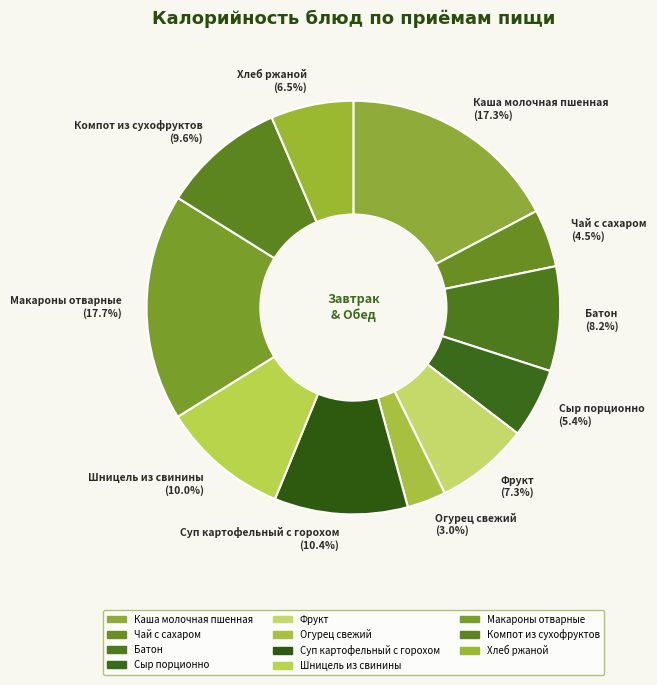

Between Макароны отварные and Шницель из свинины, which is larger?

Макароны отварные